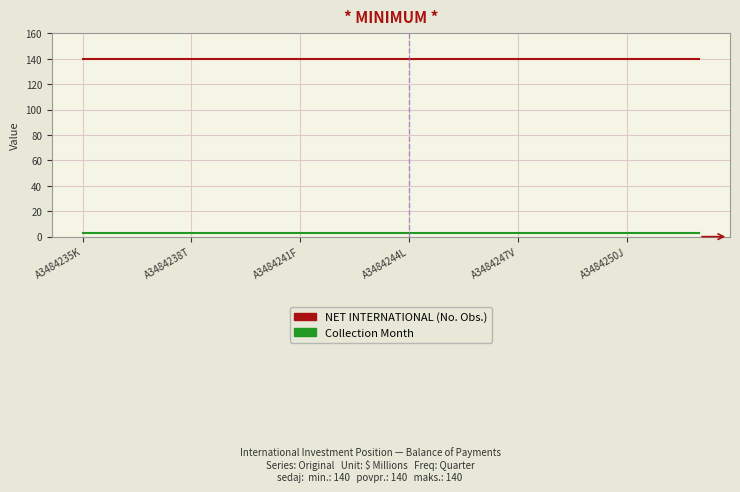

True or false: Collection Month and NET INTERNATIONAL (No. Obs.) cross at least once.

False